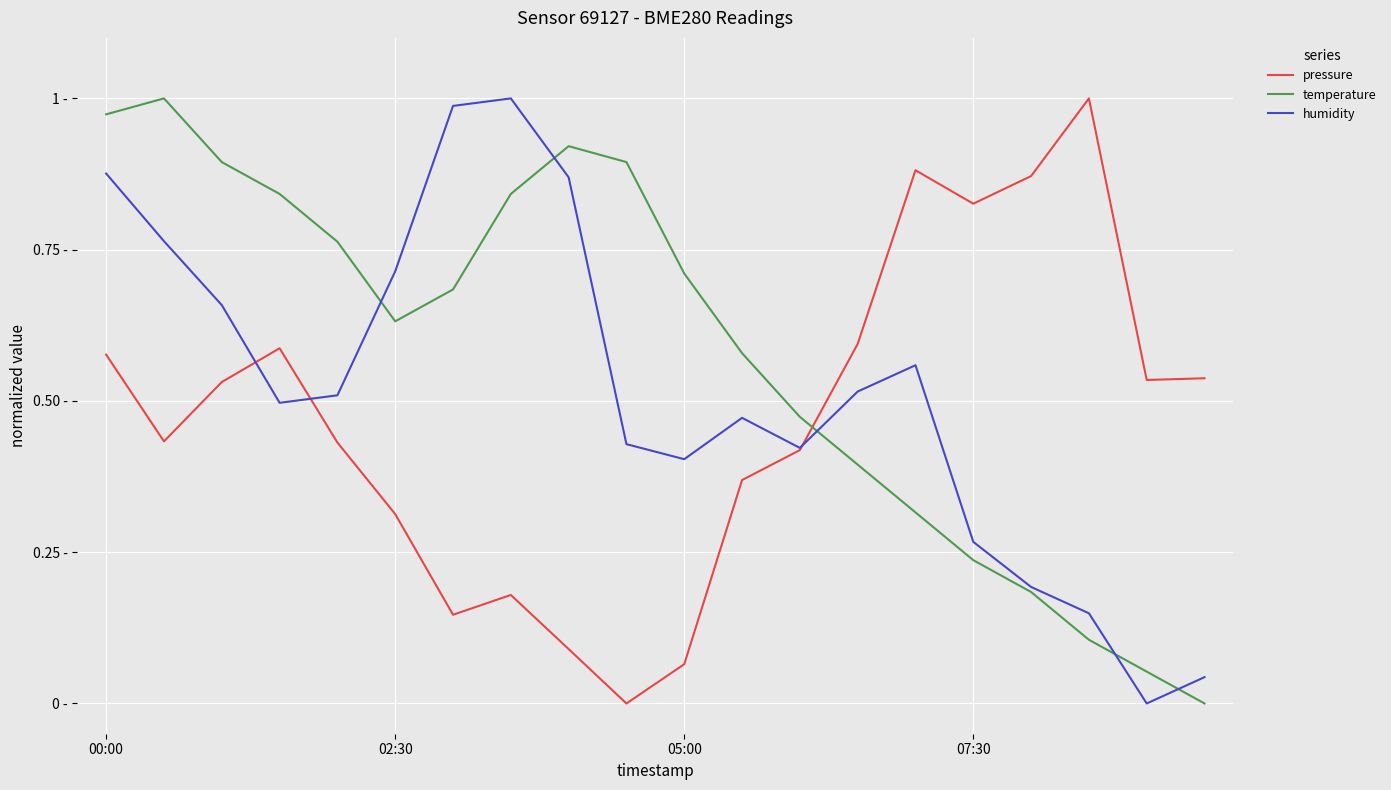

List the series in order of their overall mean, highest first.

temperature, humidity, pressure